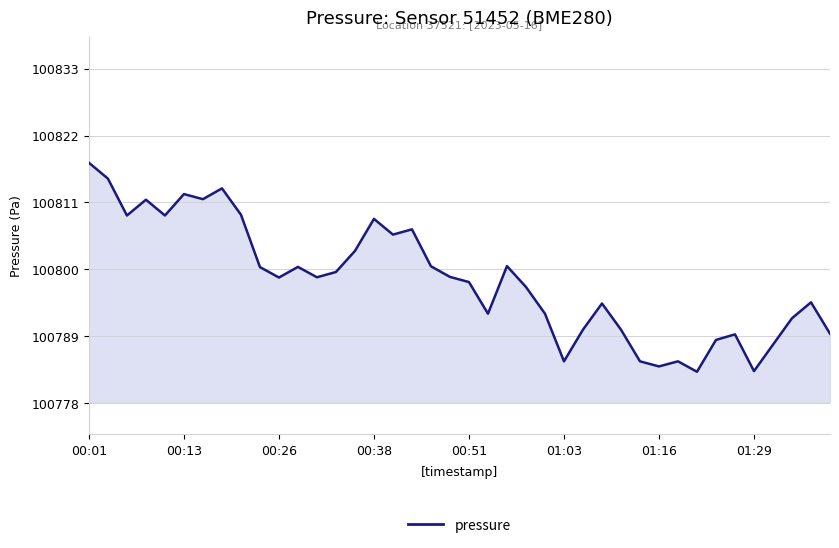

What is the difference between the maximum and minimum values?

34.4